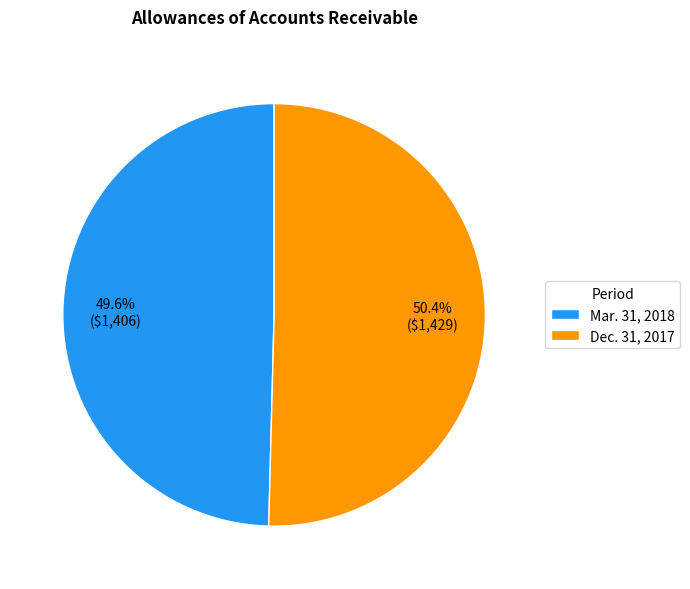

Which has a higher value, Dec. 31, 2017 or Mar. 31, 2018?

Dec. 31, 2017